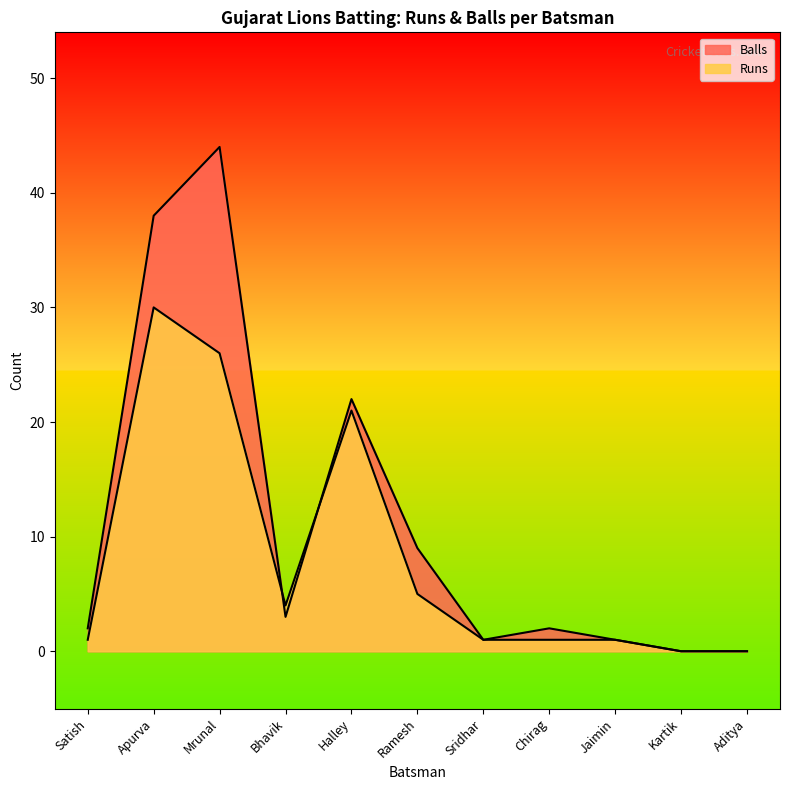

What are all the series names shown in the legend?

Runs, Balls